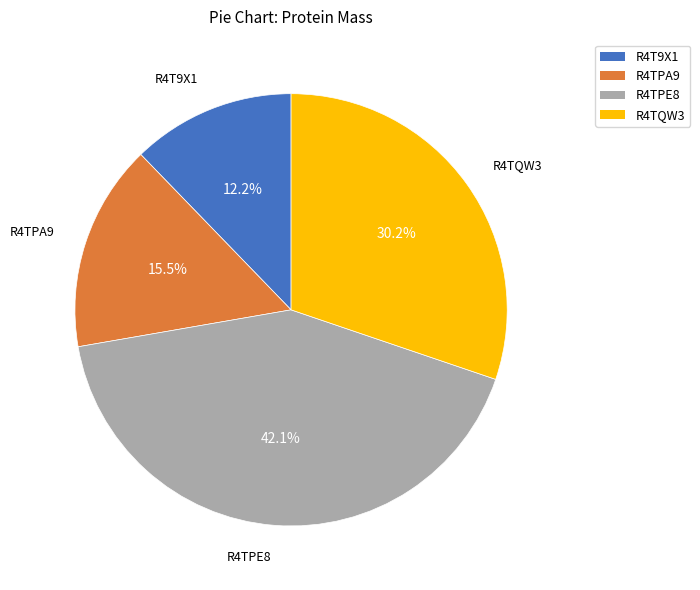

Is the sum of R4T9X1 and R4TQW3 greater than half?

No